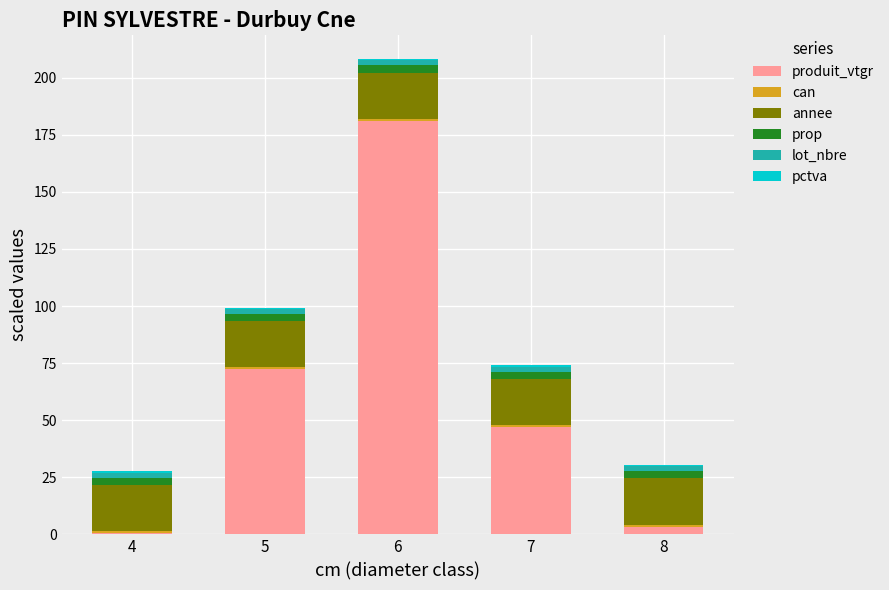

At which category is the sum across all series the highest?

6